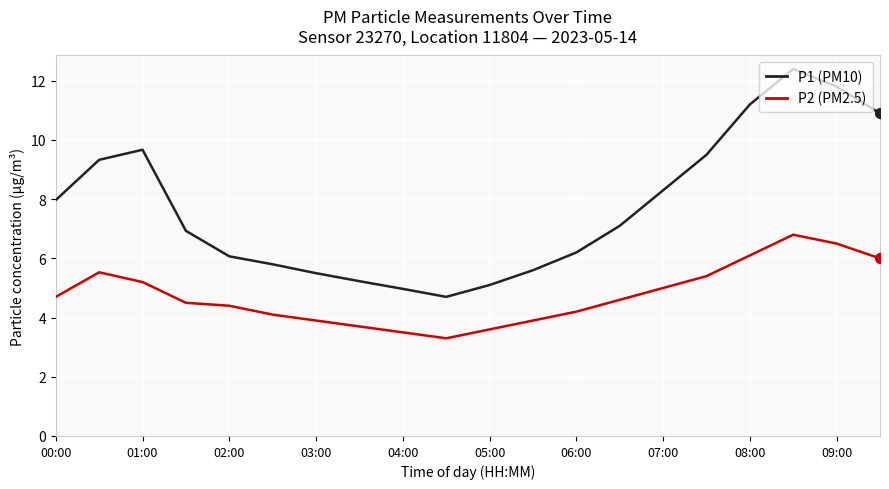

At how many categories does at least one series exceed 6?

13